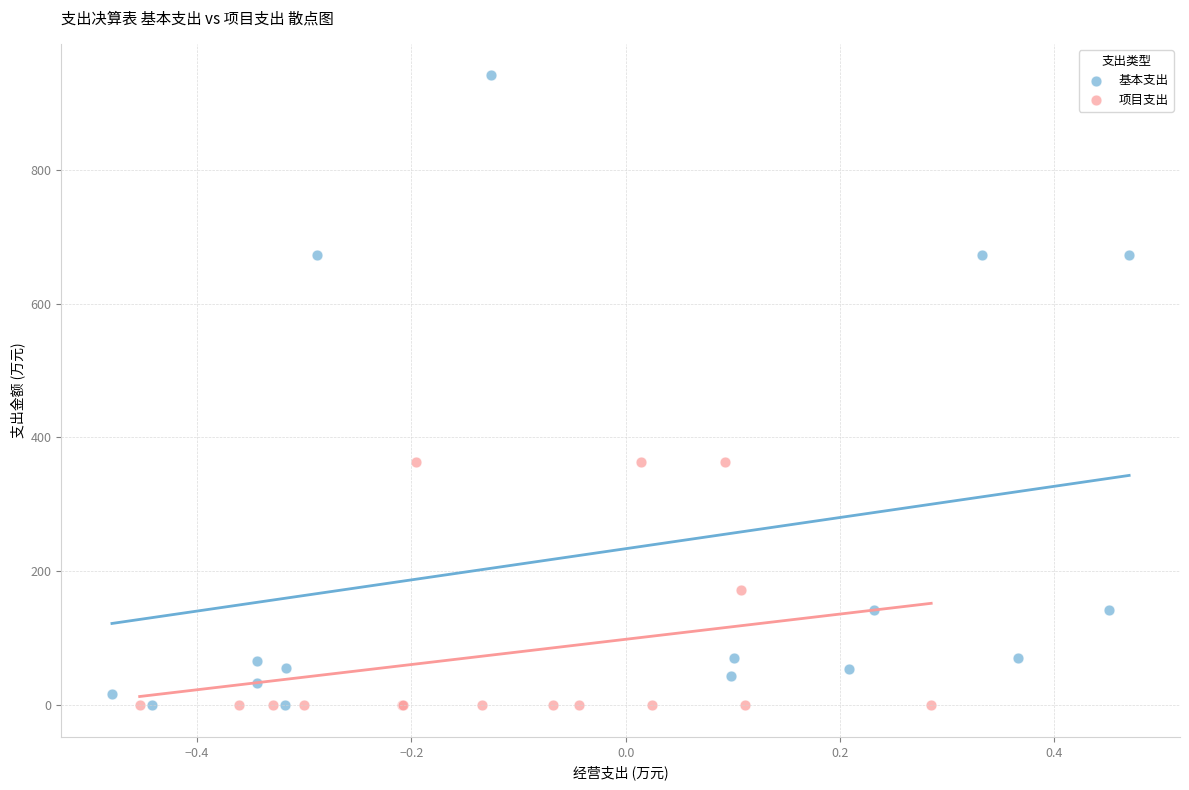

Which series has the widest spread of Y values?

基本支出